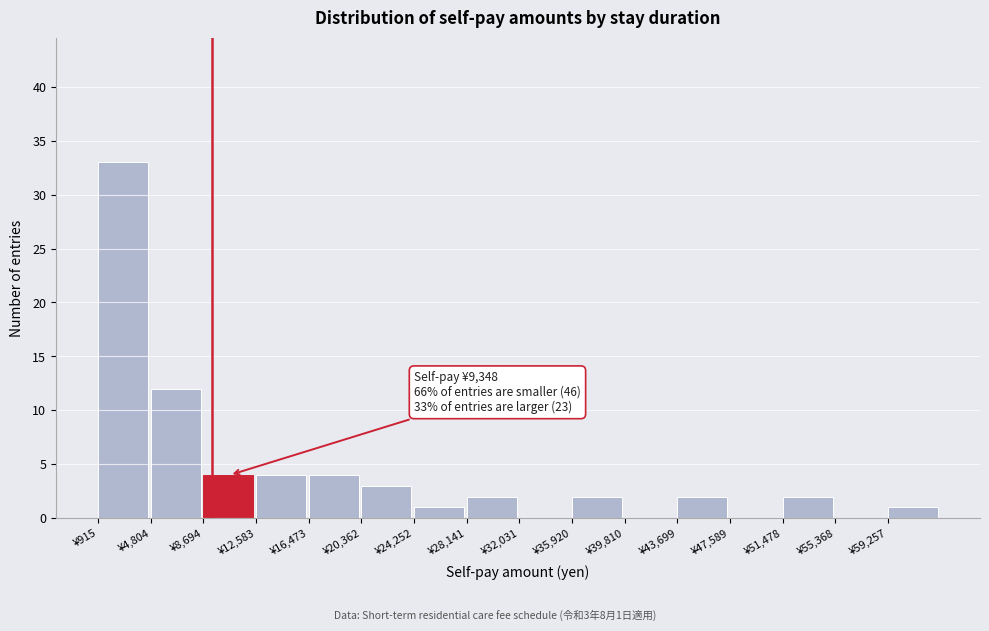

Over which range of the x-axis is the bar tallest?

1000 to 5000